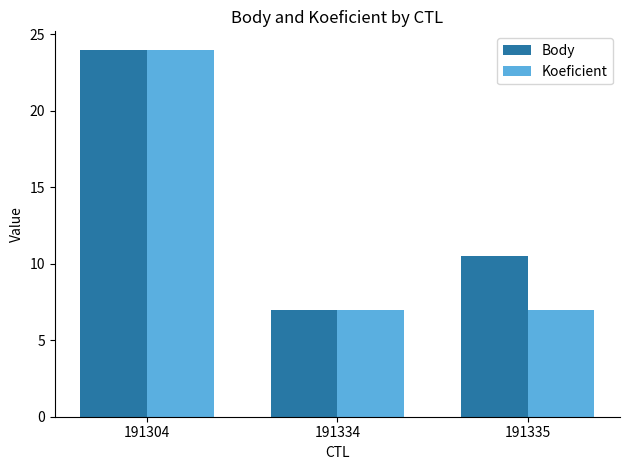

Reading right to left, list all the values displayed in this chart.

Body: 10.5	7.0	24.0
Koeficient: 7.0	7.0	24.0